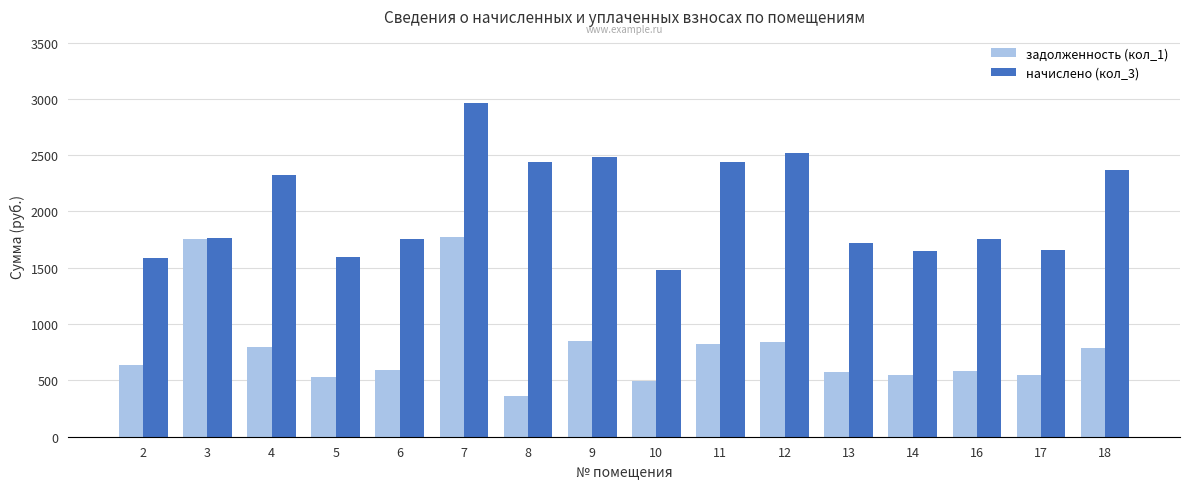

Which category has the highest value in the начислено (кол_3) series?

7